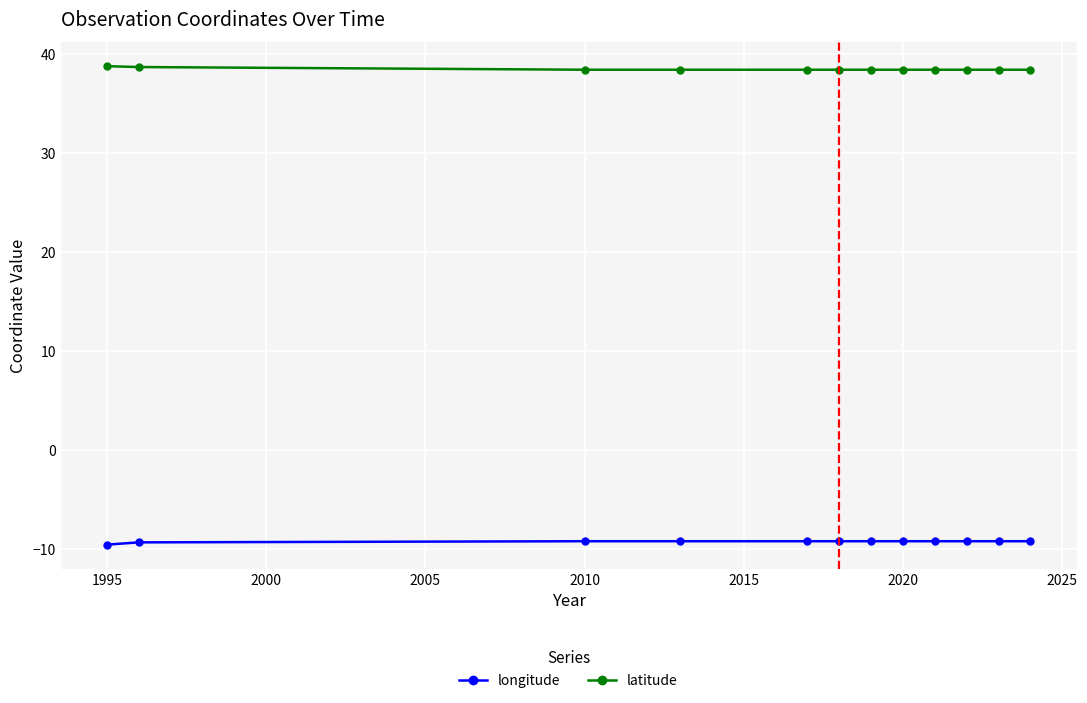

What is the highest value of the latitude series?

38.8